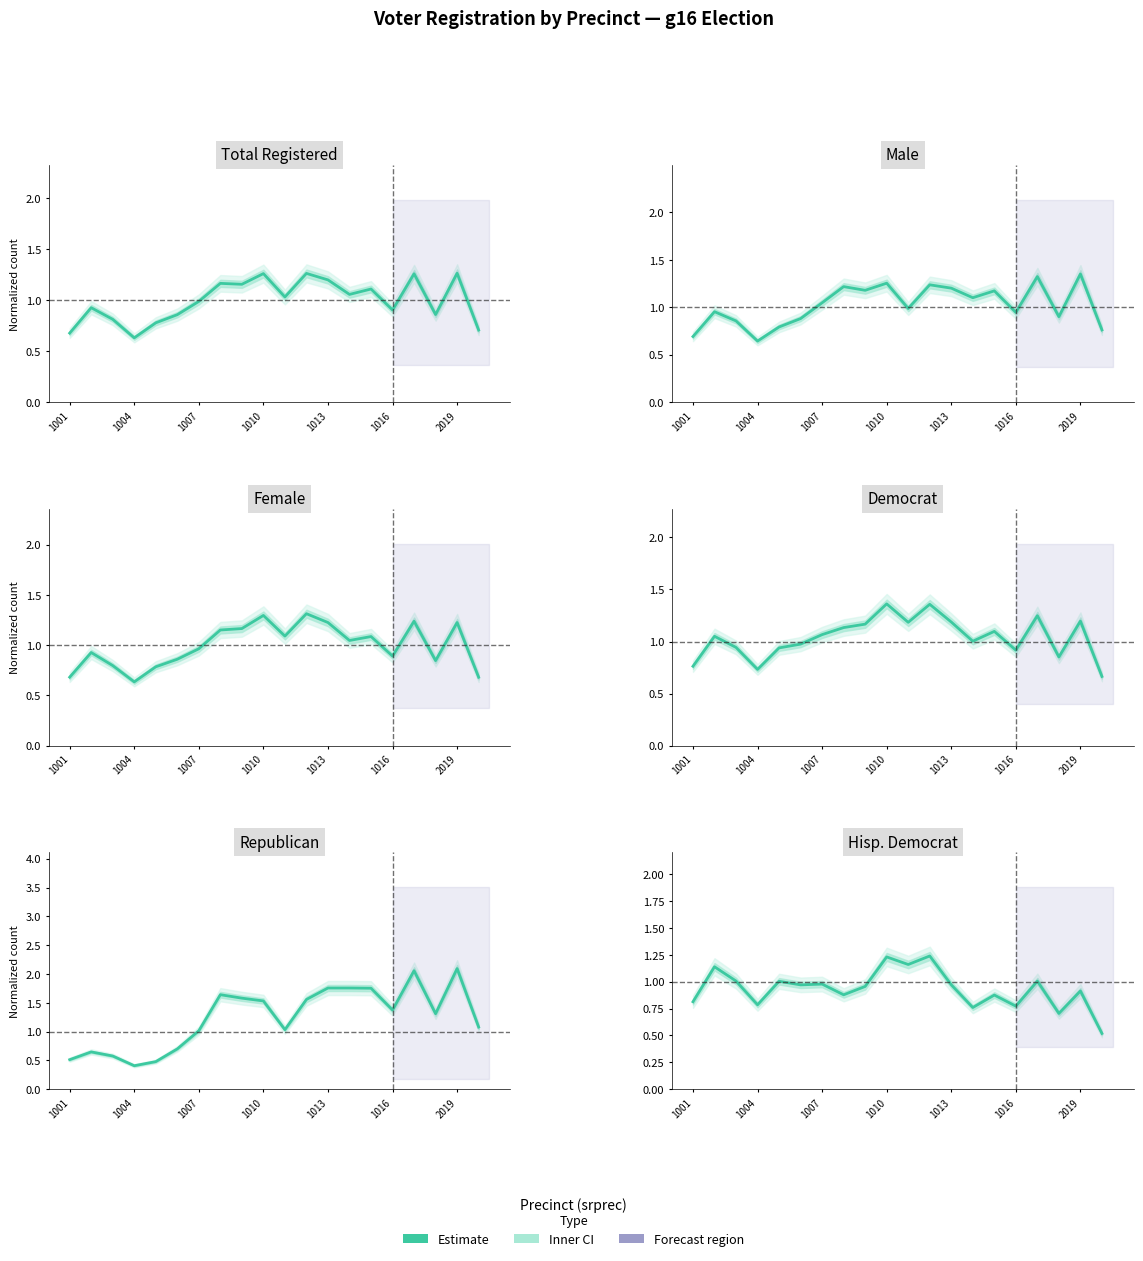

Which series has the largest total across all categories?

rep